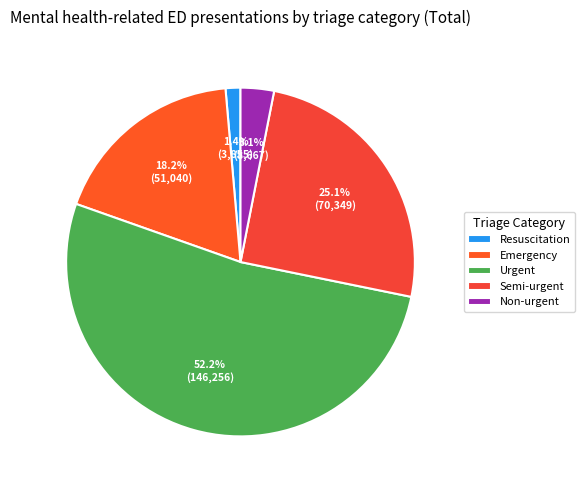

The Emergency slice represents 18% of the pie. True or false?

True